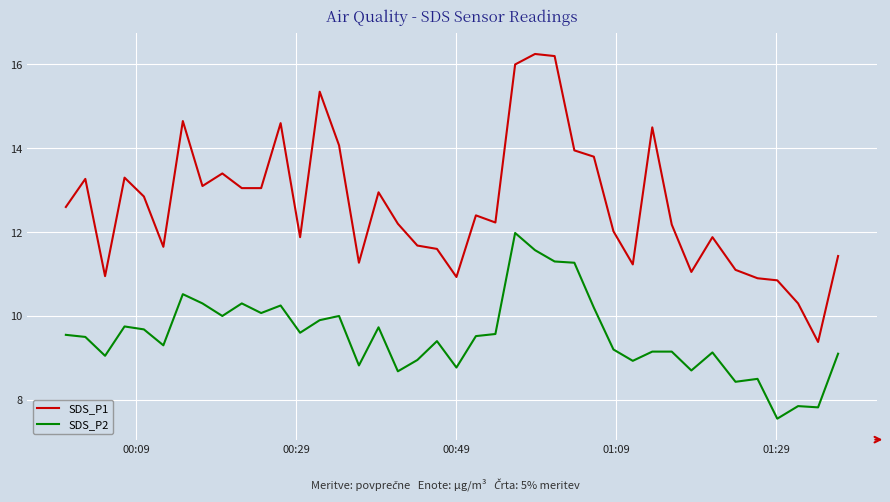

Which series has the widest spread of values?

SDS_P1